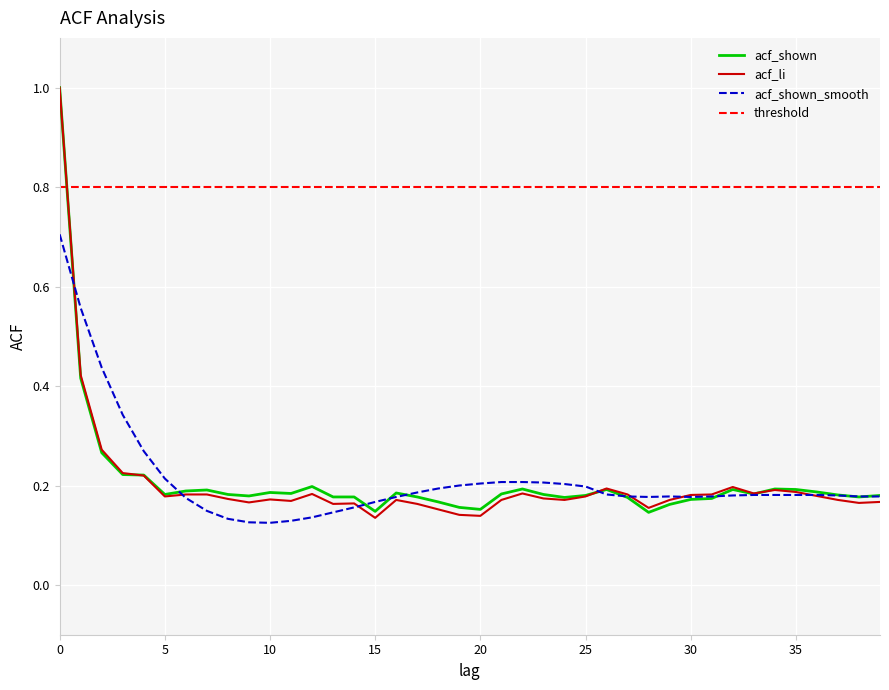

Is it true that acf_li equals 0.2 at 20?

False